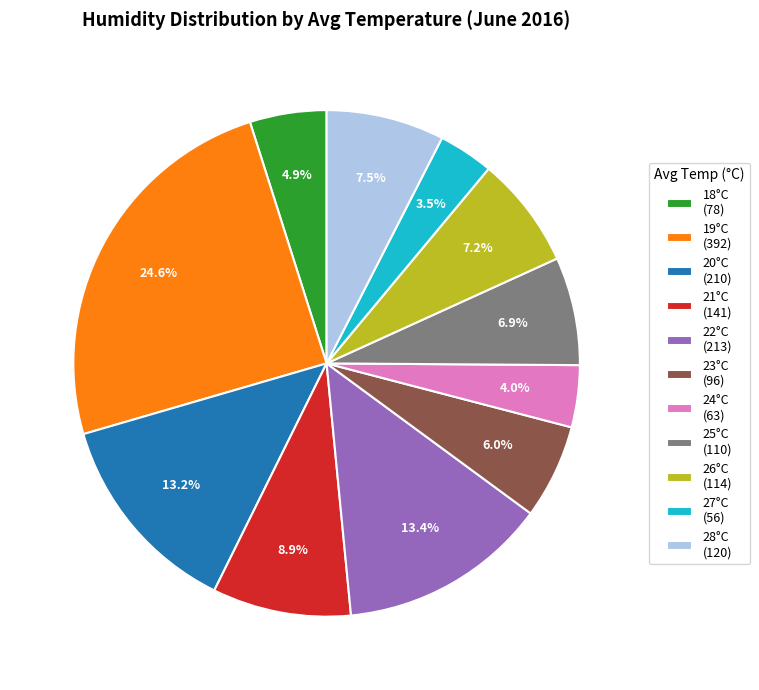

What is the ratio of the value at 27°C (56) to the value at 20°C (210)?

0.3